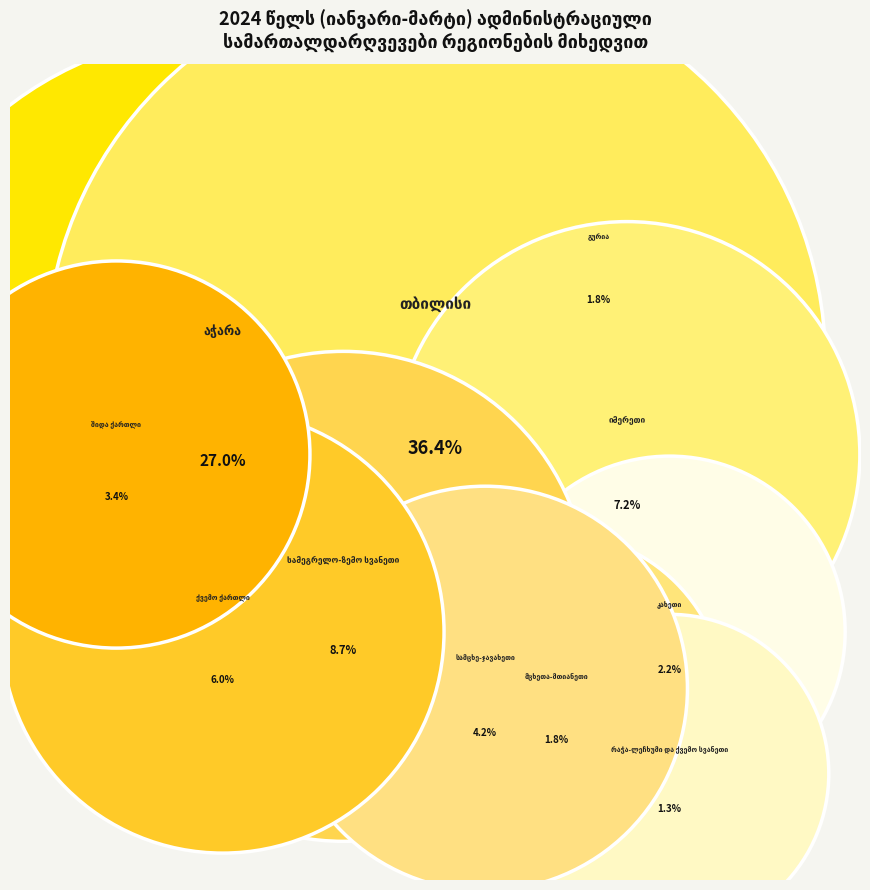

Does სამეგრელო-ზემო სვანეთი represent more than half of the total?

No